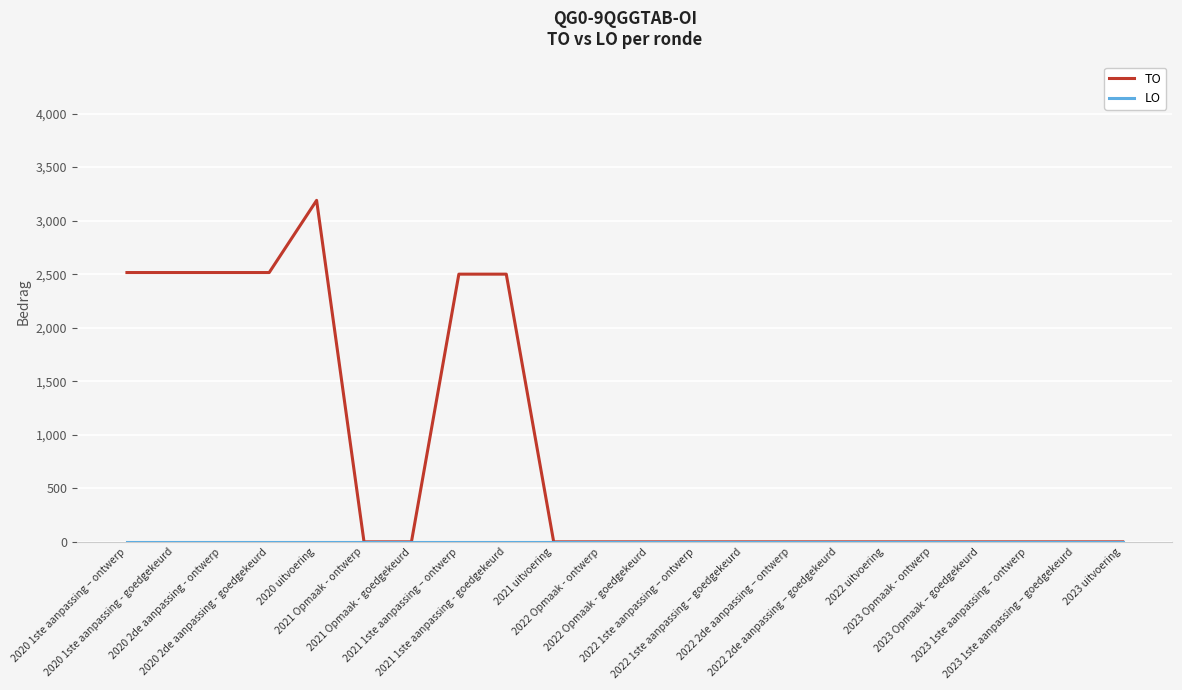

Which category has the highest value in the TO series?

2020 uitvoering